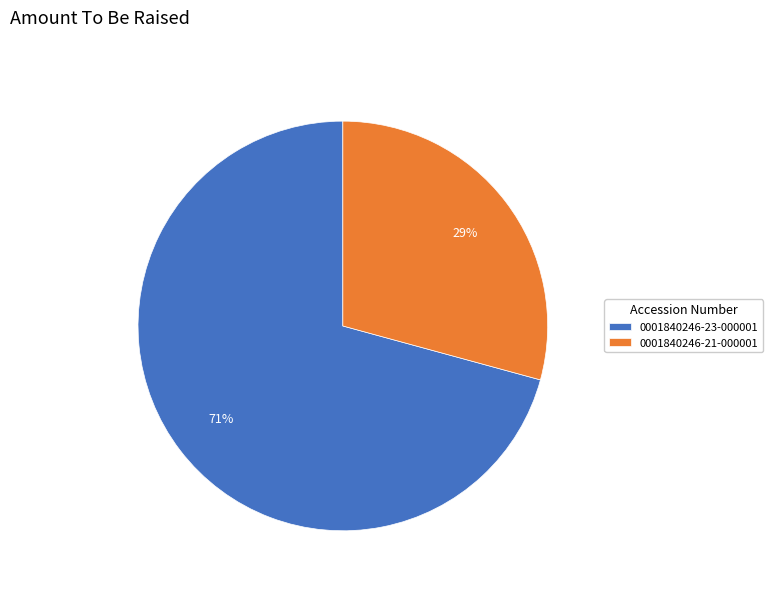

Rank the categories by value from lowest to highest.

0001840246-21-000001, 0001840246-23-000001